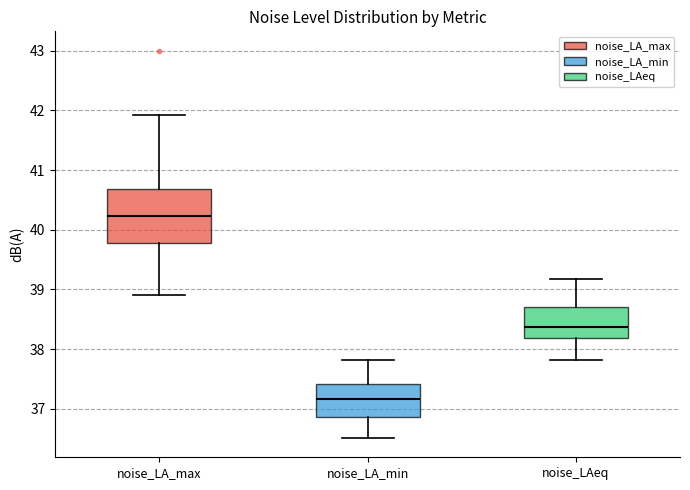

Which box's median line is the highest?

noise_LA_max